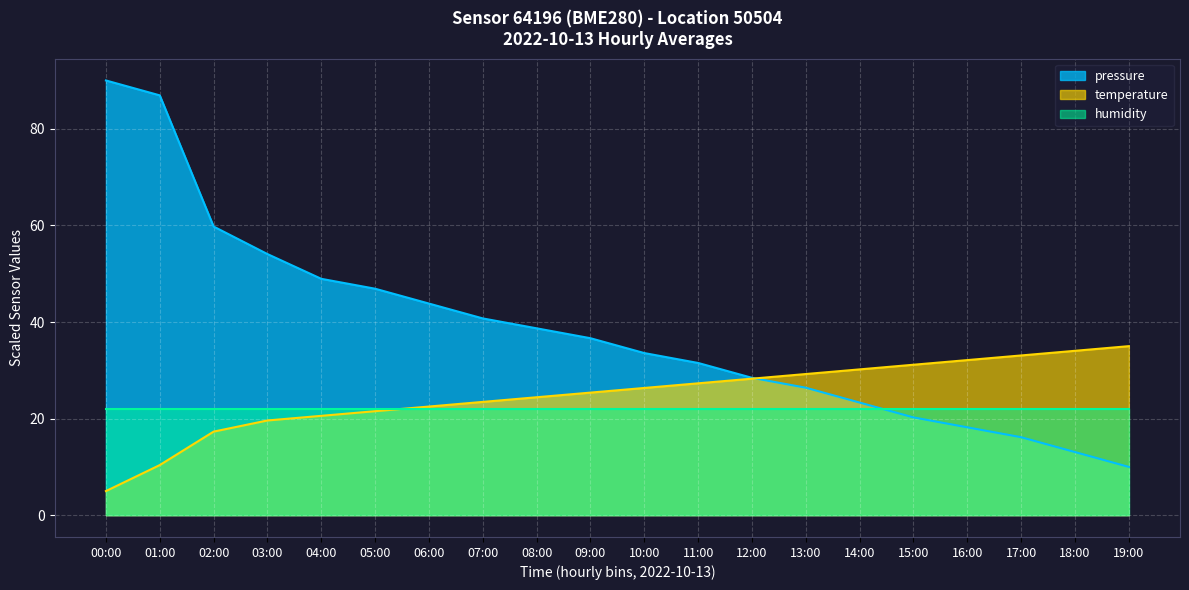

Between which two adjacent categories do temperature and pressure first intersect?

12:00 and 13:00